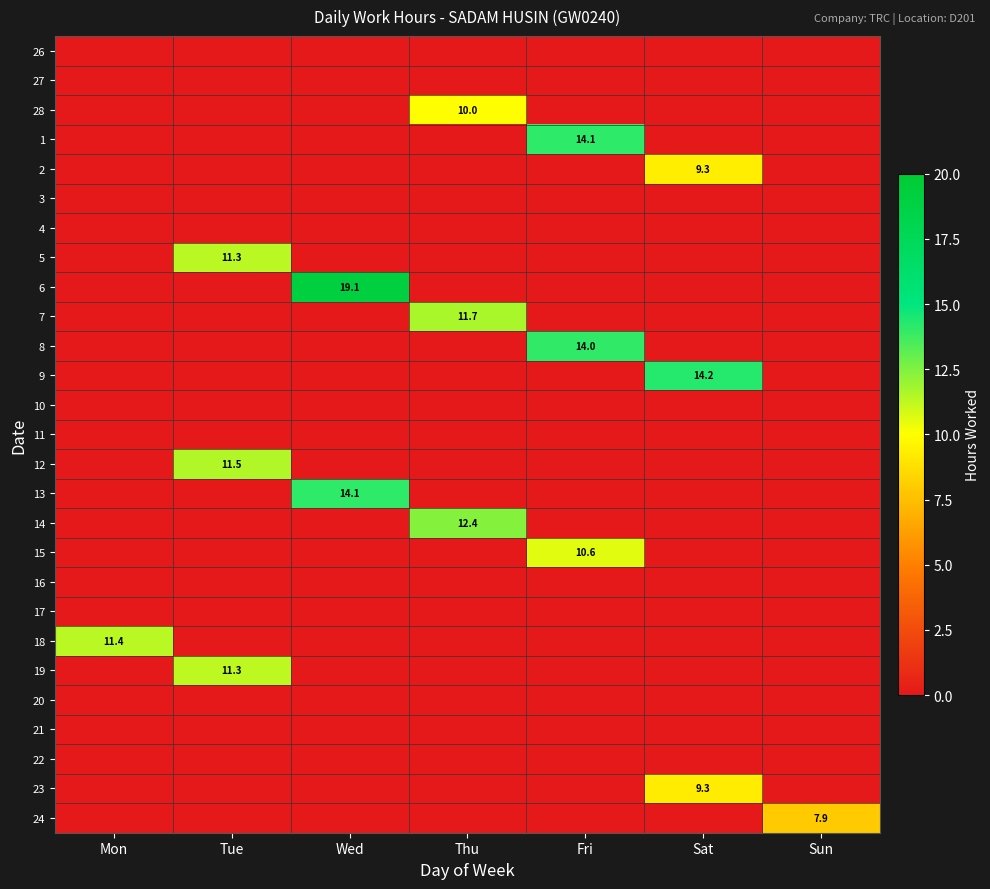

The 6 series shows 28.0 at Wed. True or false?

False